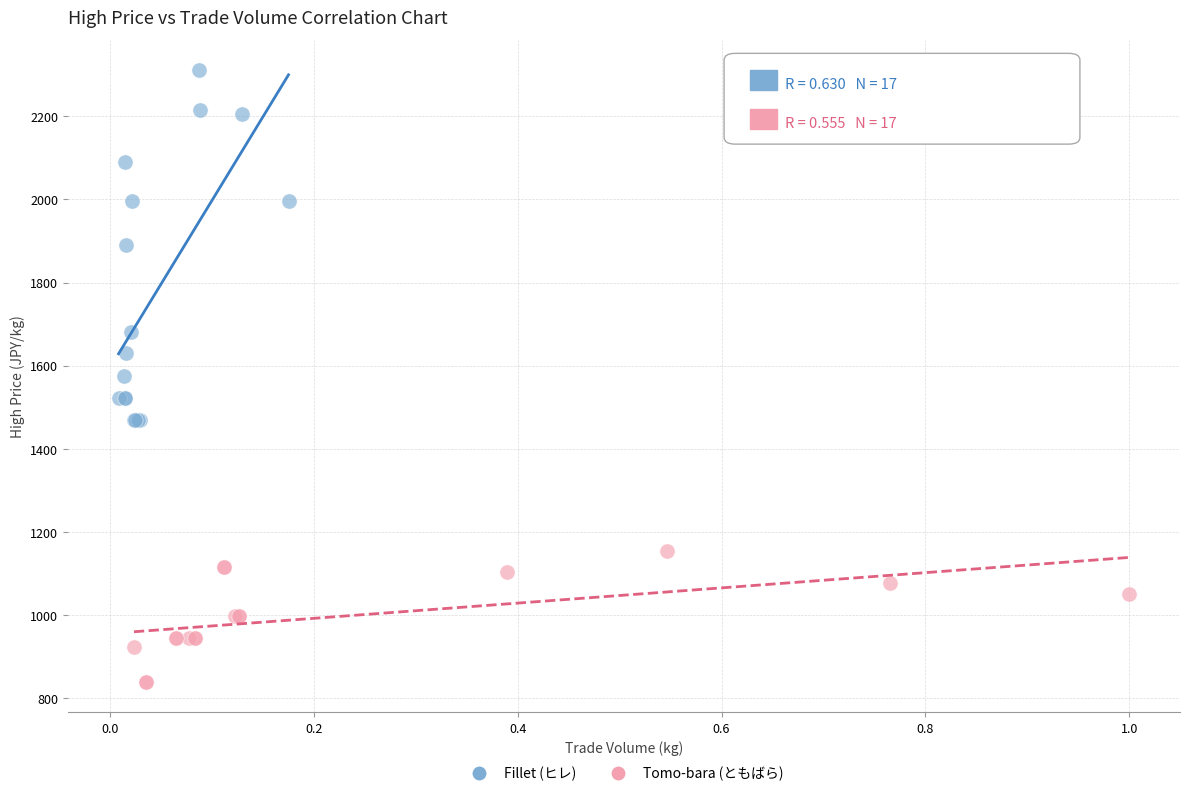

Which series has the widest spread of Y values?

Fillet (ヒレ)